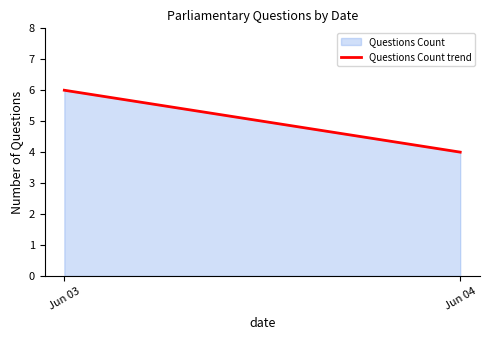

What is the difference between the values at Jun 04 and Jun 03?

2